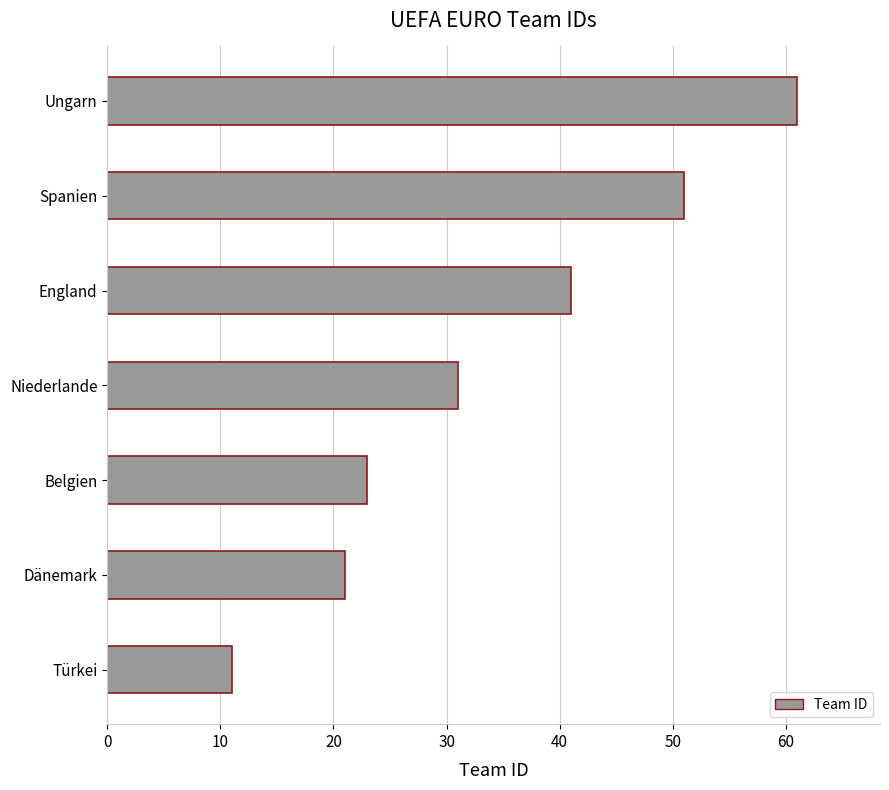

Reading bottom to top, list all the values displayed in this chart.

Türkei=11	Dänemark=21	Belgien=23	Niederlande=31	England=41	Spanien=51	Ungarn=61